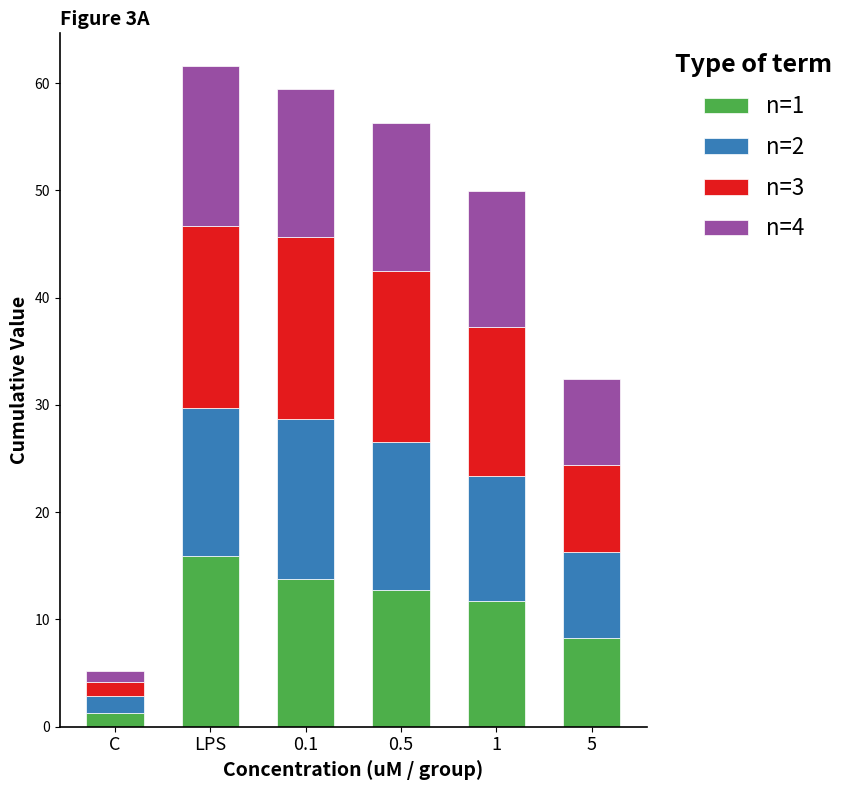

What is the difference between the maximum and minimum values in the n=1 series?

14.6